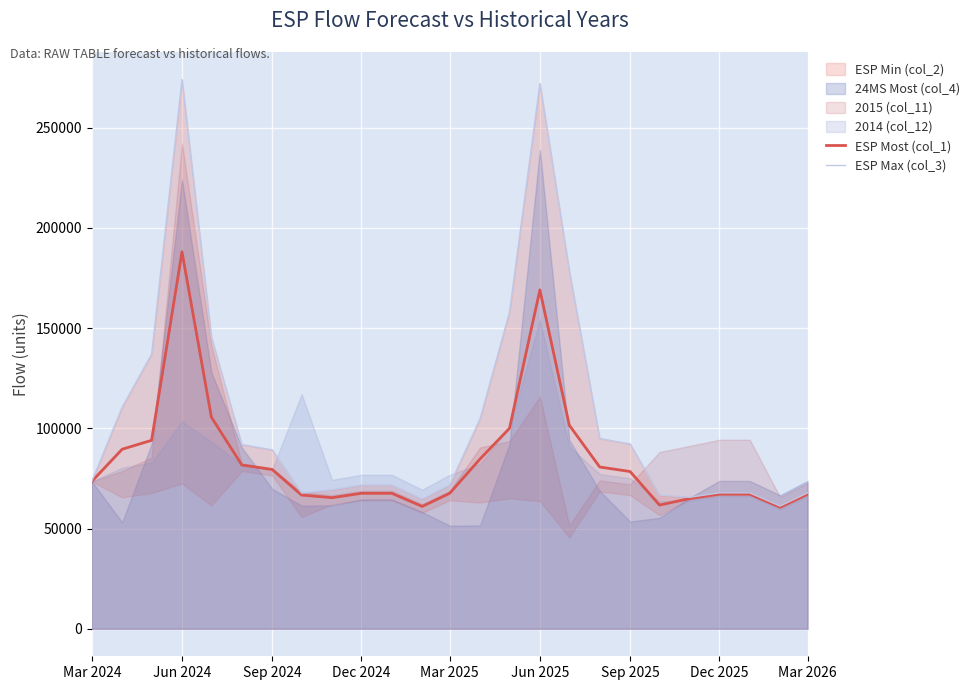

How many values in the ESP Max (col_3) series are below 73525?

12